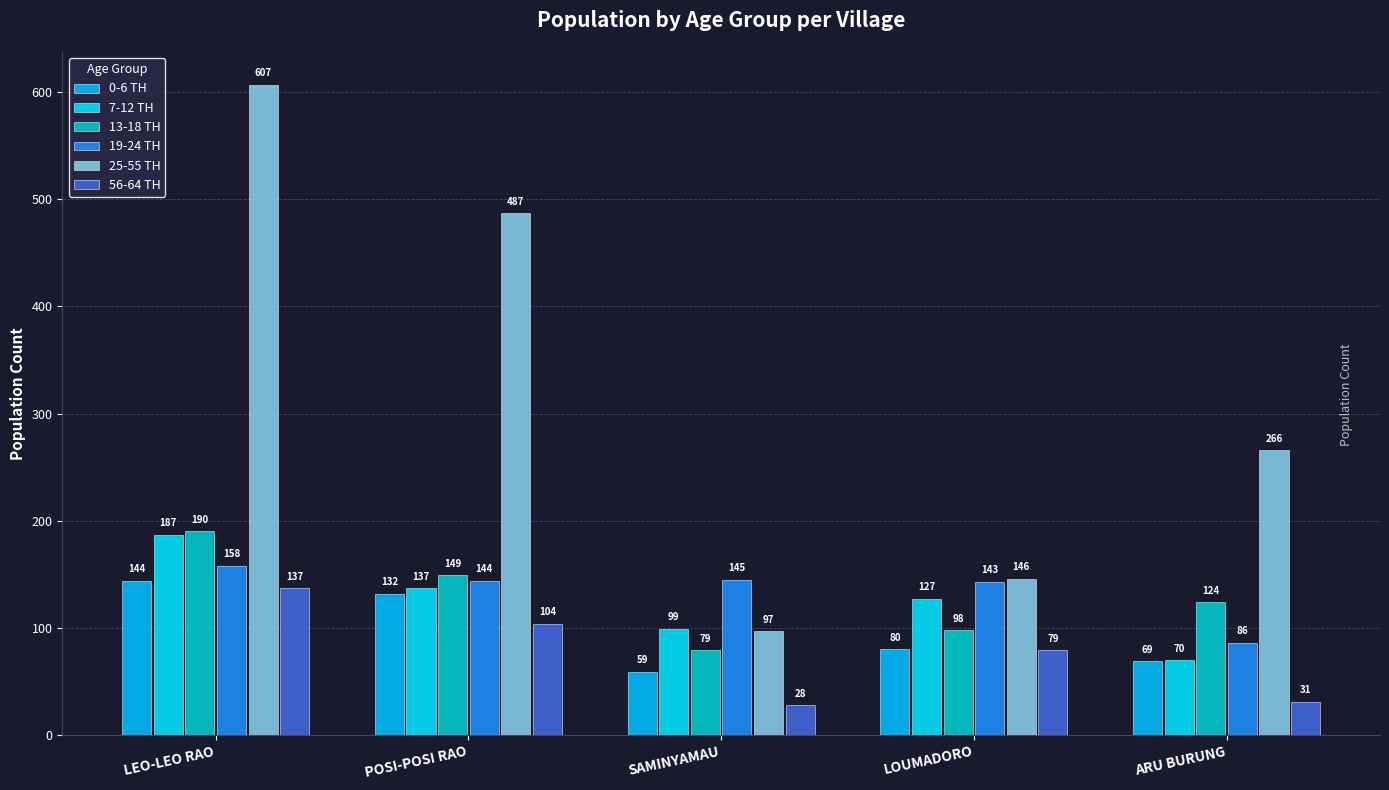

Does the chart contain stacked bars?

No